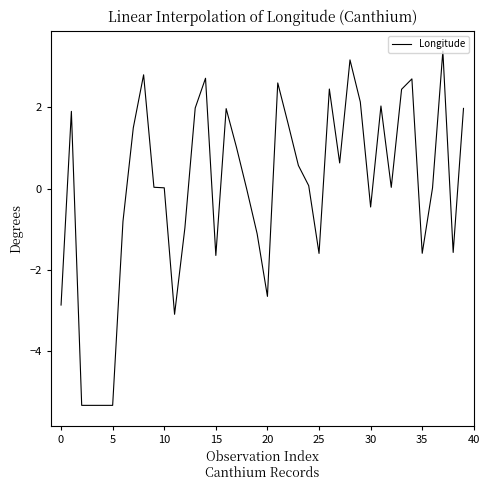

What is the difference between the second highest and second lowest values?

8.5